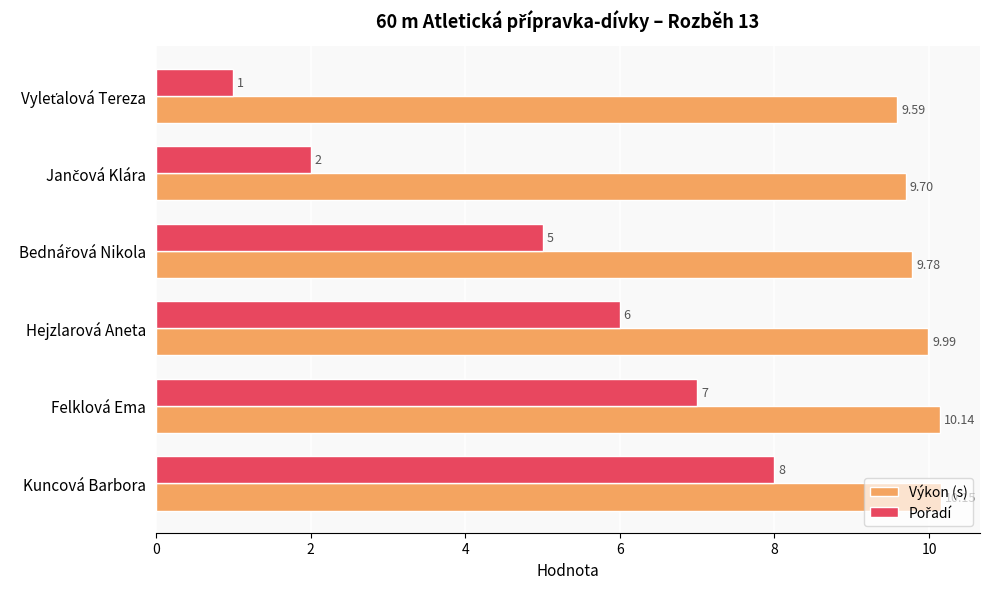

Which series has the largest total across all categories?

Výkon (s)